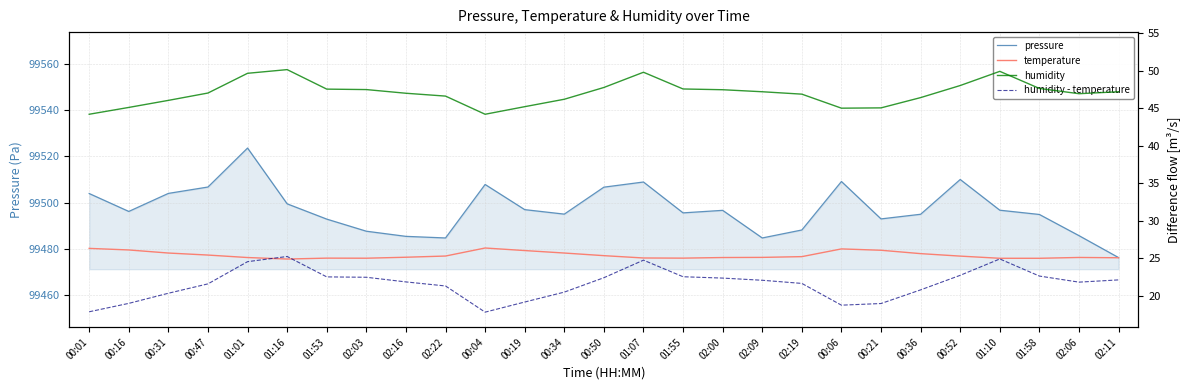

Is the value of humidity at 02:16 greater than the value of pressure at 02:00?

No